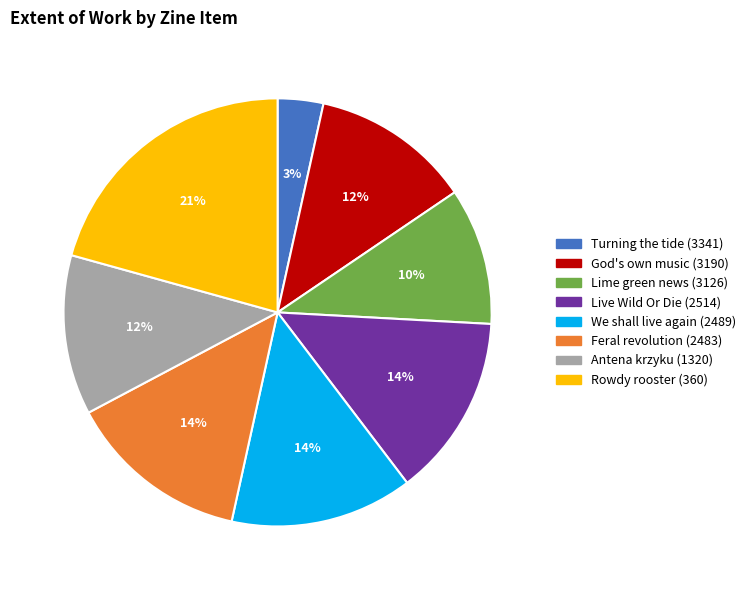

To the nearest percent, what is the average slice percentage?

12%